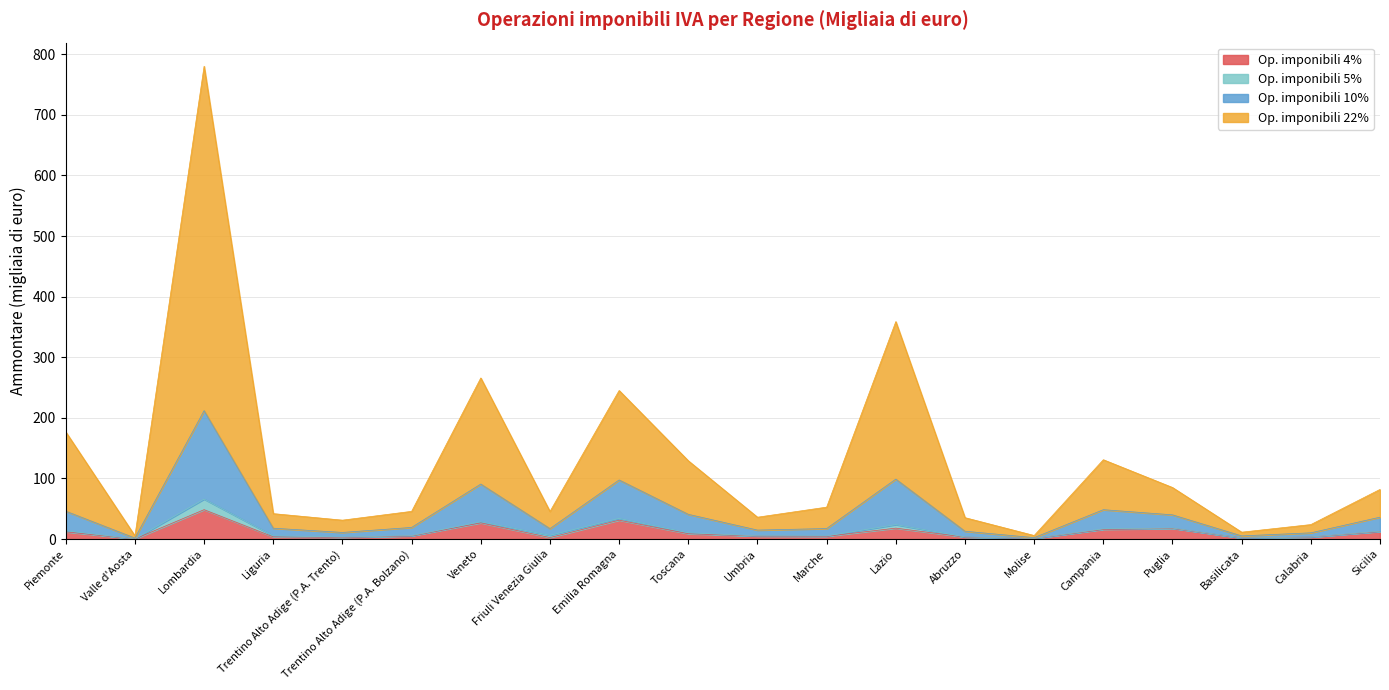

At how many categories does at least one series exceed 138?

5